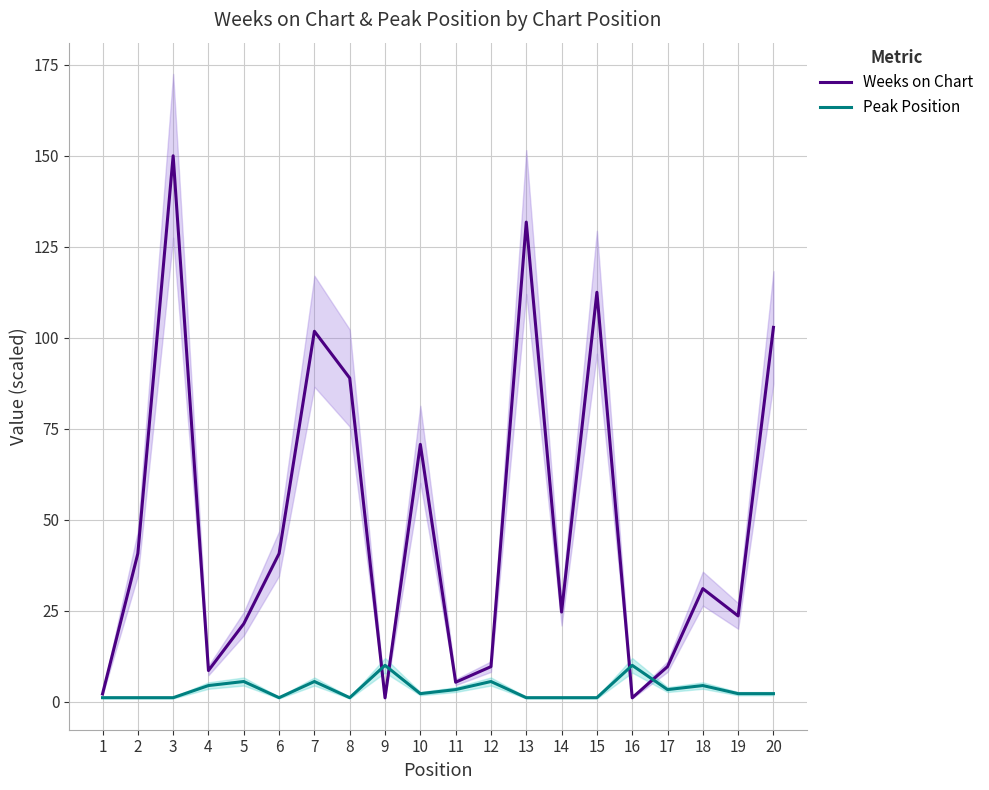

Does the chart display data point markers on the line(s)?

No